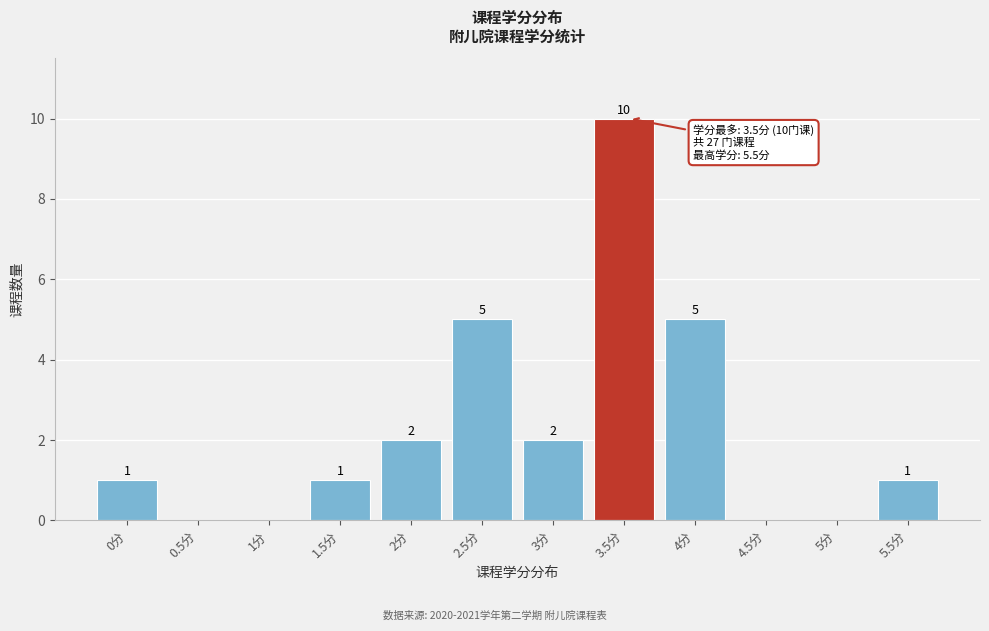

Reading right to left, transcribe all the data shown in this chart.

5.5分=1	5分=0	4.5分=0	4分=5	3.5分=10	3分=2	2.5分=5	2分=2	1.5分=1	1分=0	0.5分=0	0分=1